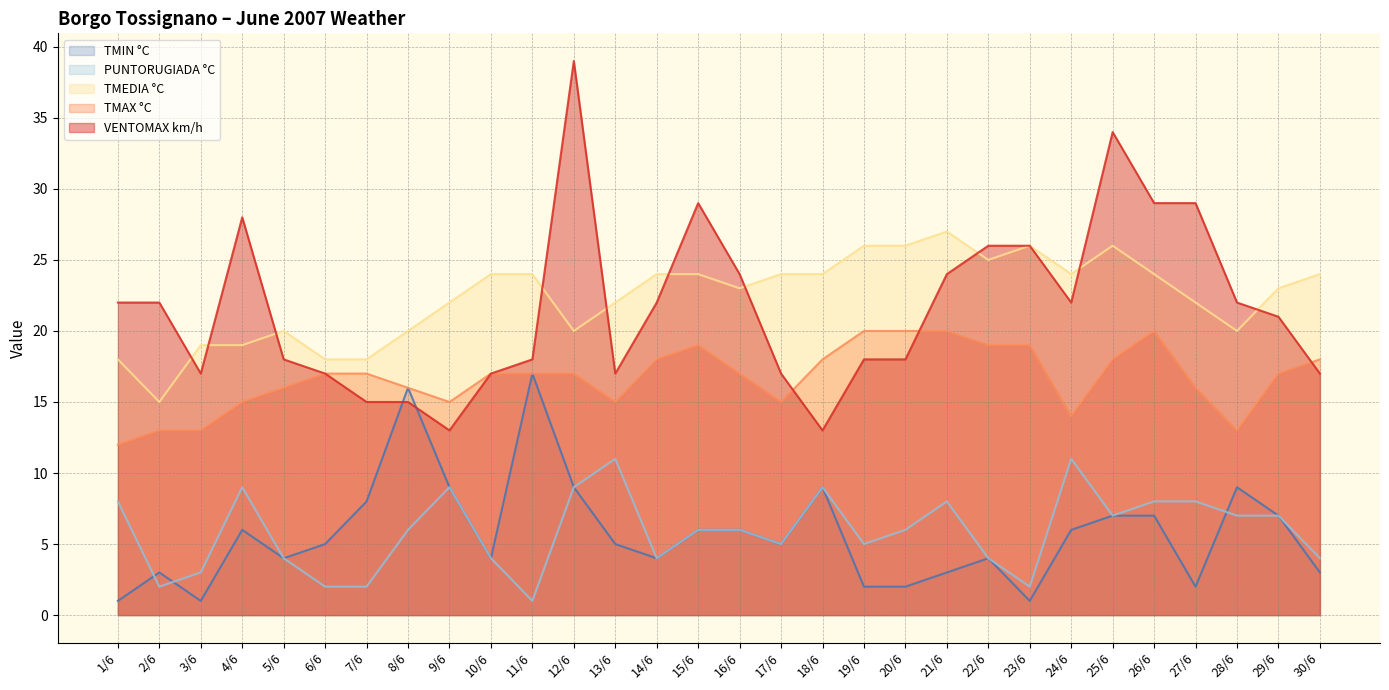

What are all the series names shown in the legend?

TMIN °C, PUNTORUGIADA °C, TMEDIA °C, TMAX °C, VENTOMAX km/h